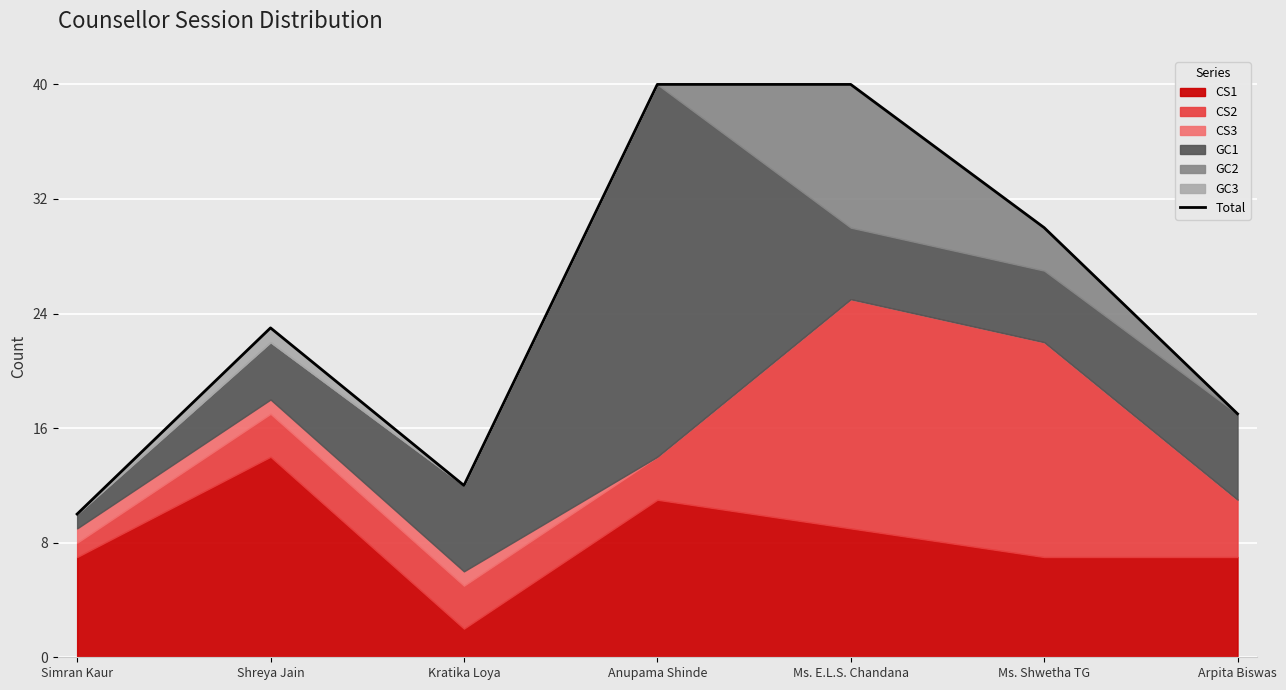

At which category does the data reach its first local valley?

Kratika Loya